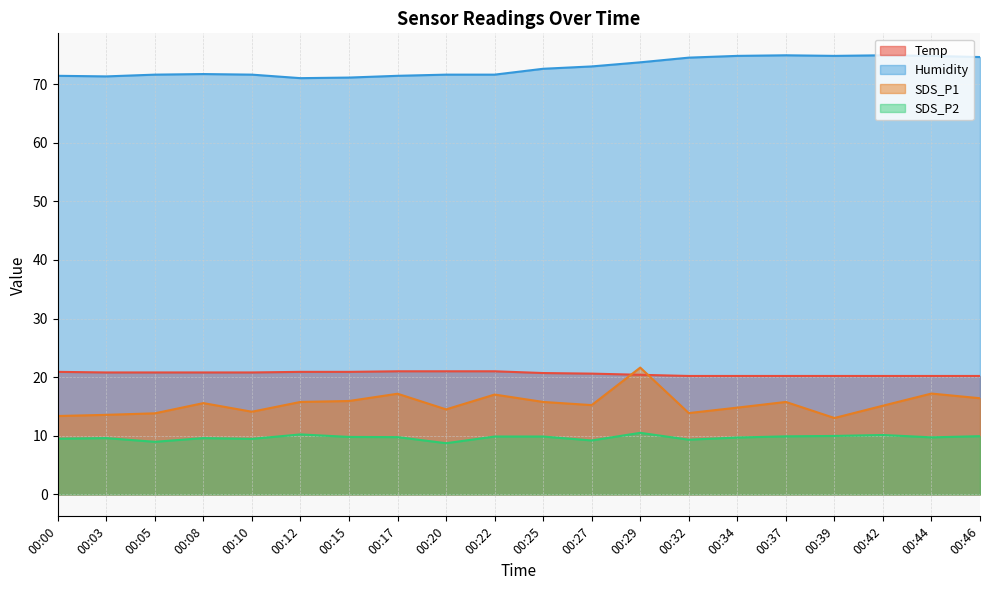

What is the maximum value for SDS_P1?

21.6